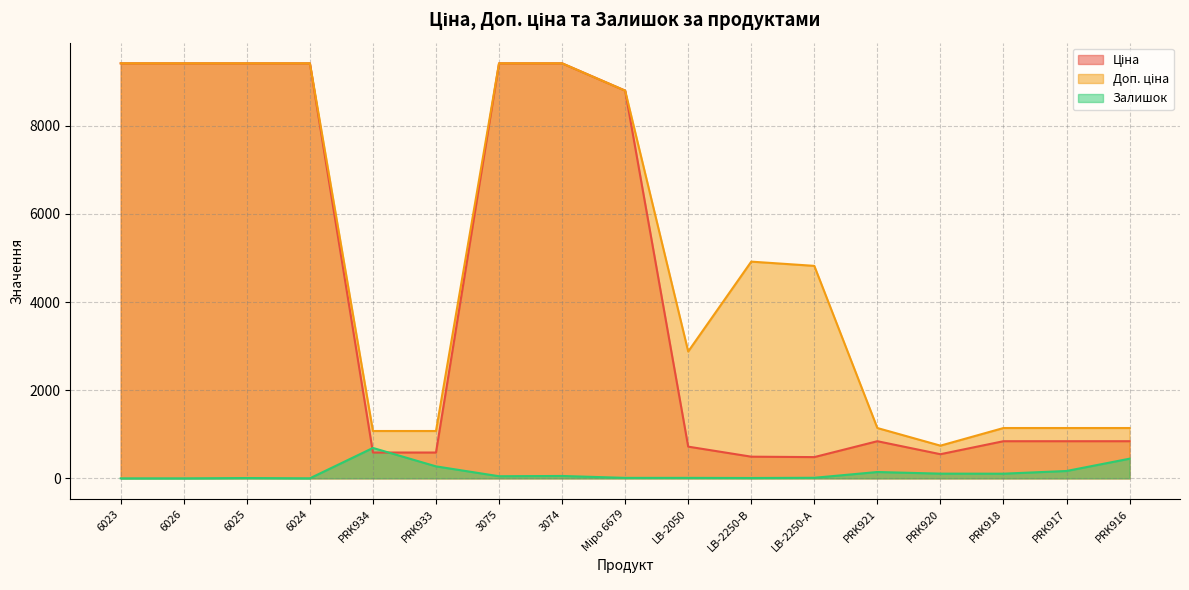

What is the total value across all series at LB-2050?

3609.1